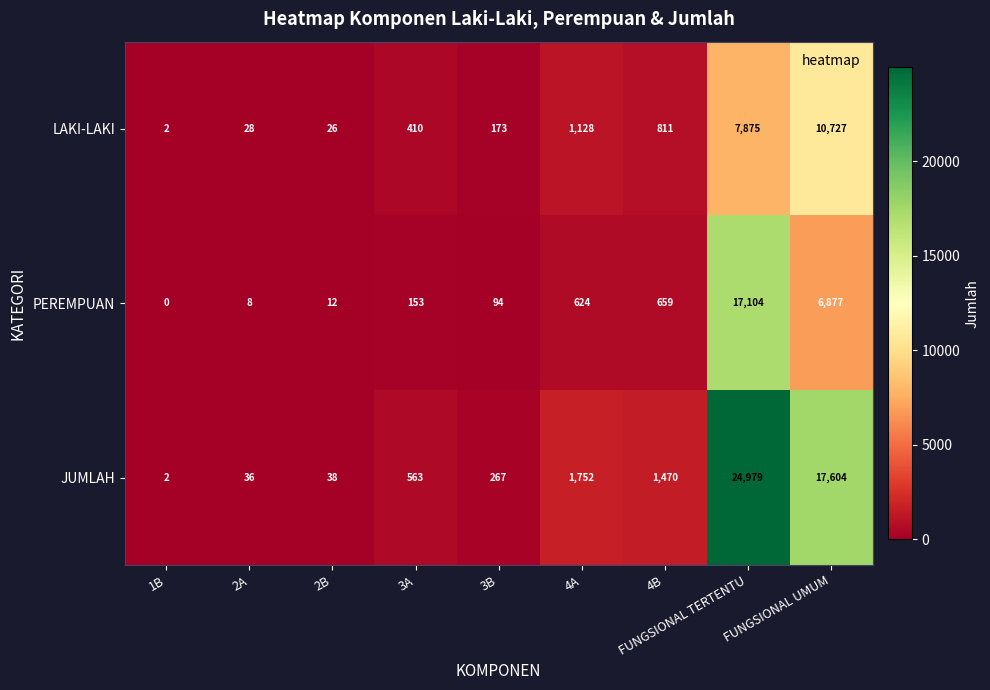

Rank the series at 4A from lowest to highest value.

PEREMPUAN, LAKI-LAKI, JUMLAH